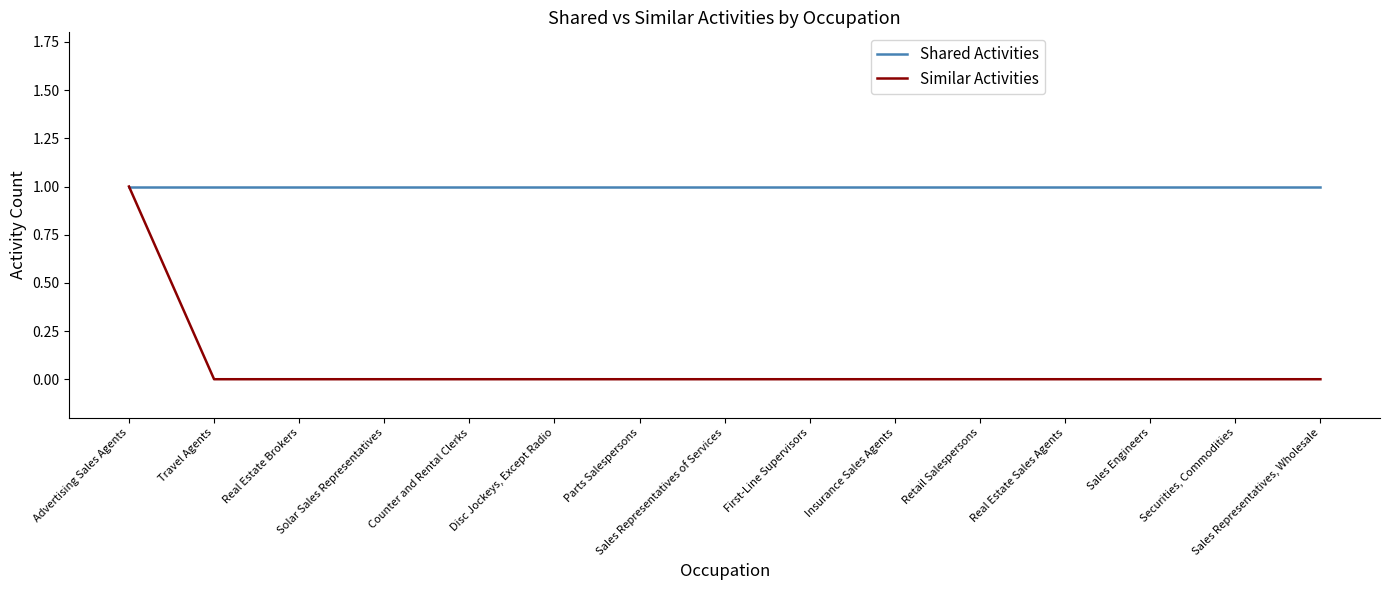

Which series has the largest total across all categories?

Shared Activities